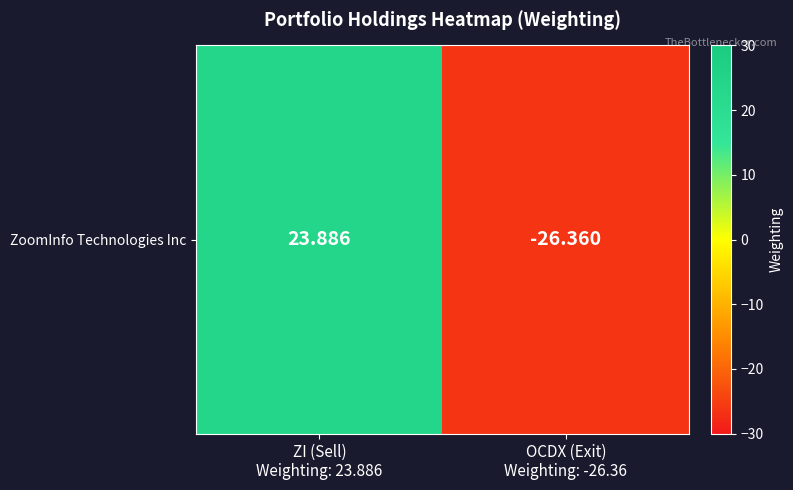

What is the minimum value shown in the chart?

-26.4